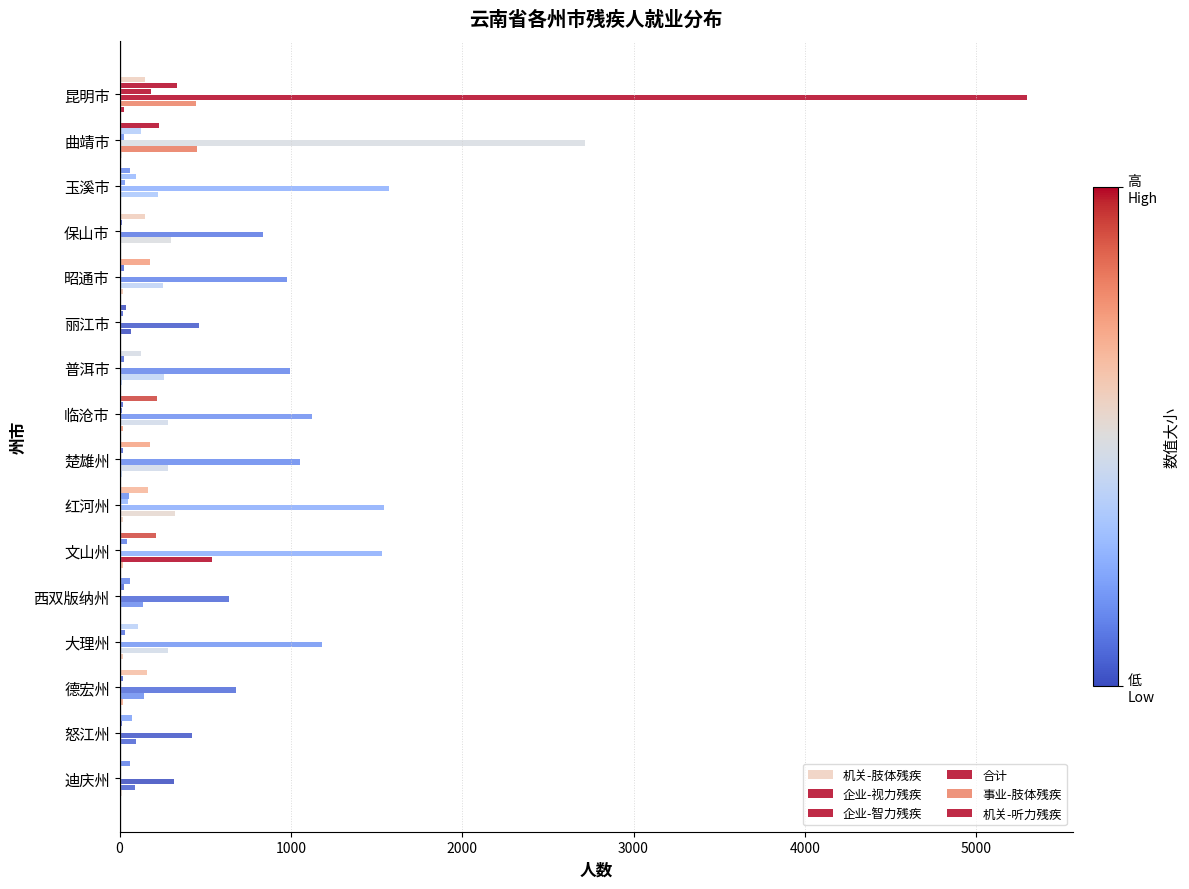

How many series are shown in this chart?

6